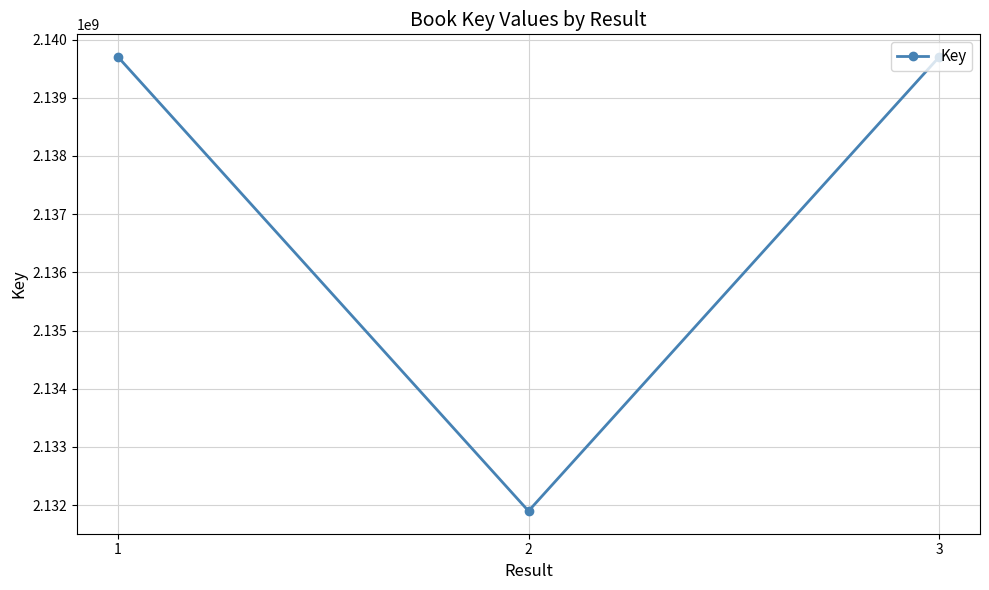

How many data points are less than 2139698218?

1